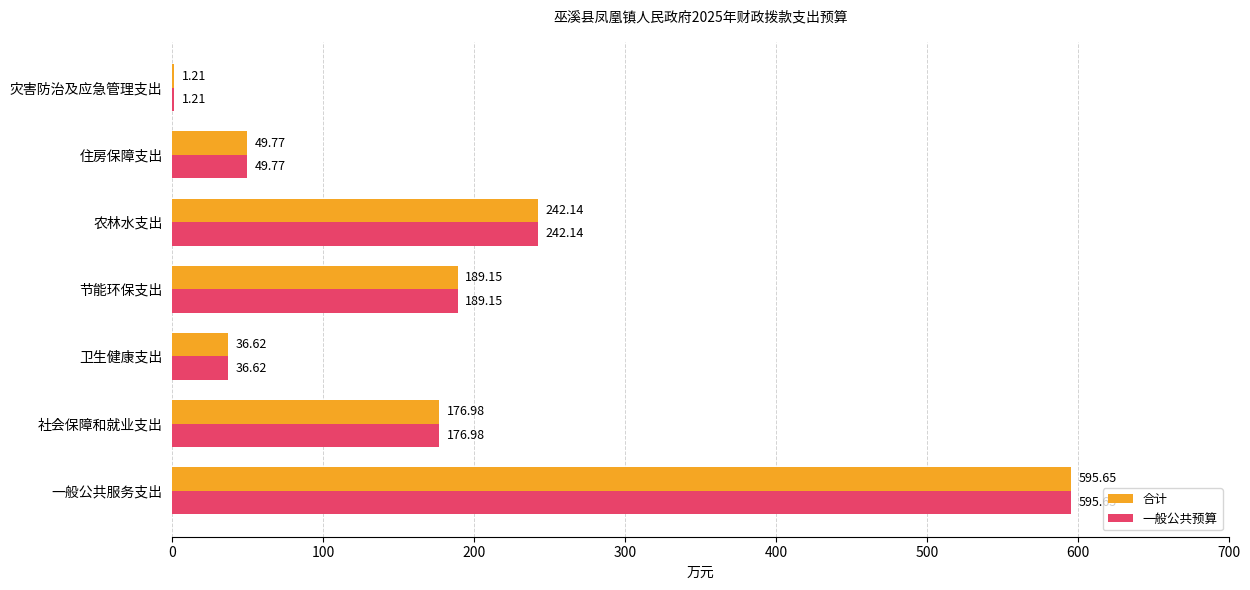

Where is 一般公共预算 nearest to the value 298?

农林水支出